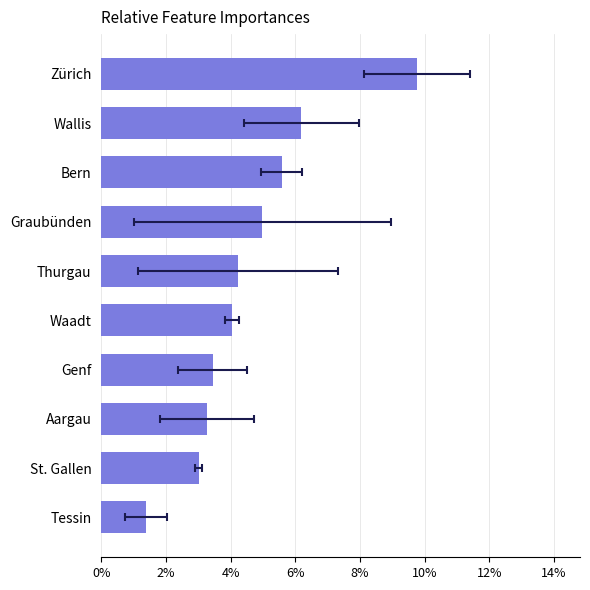

Count the number of categories in the chart.

10